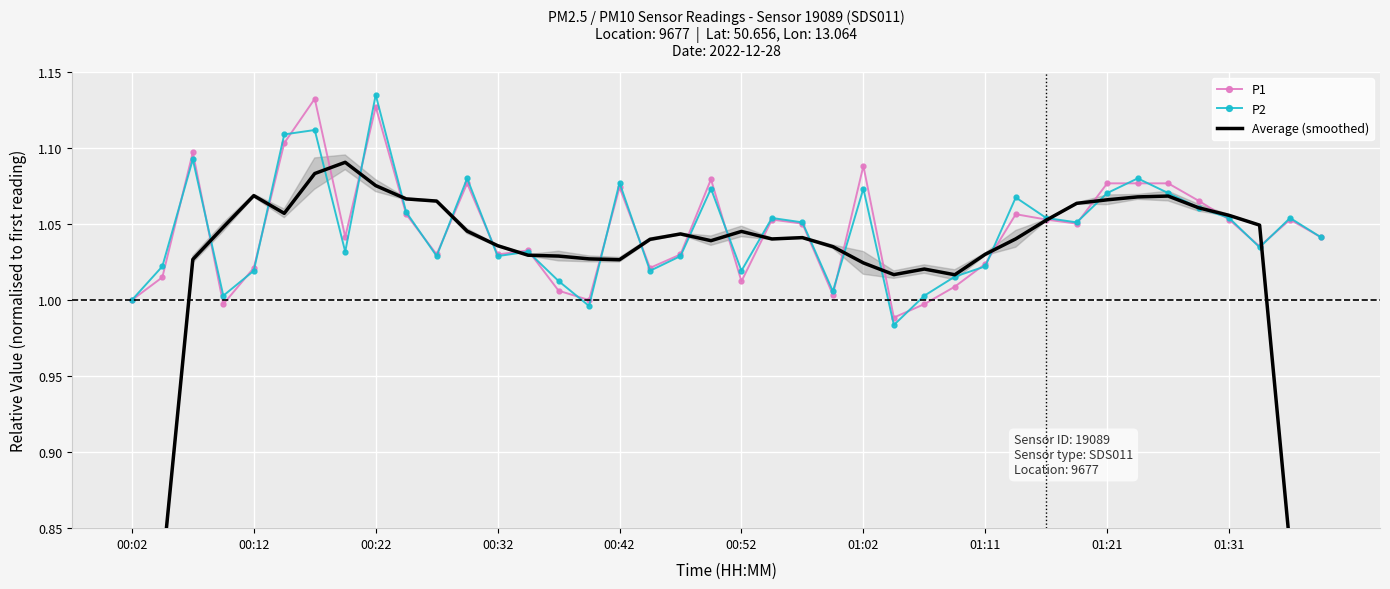

True or false: P1 has more than 2 interior local peaks.

True